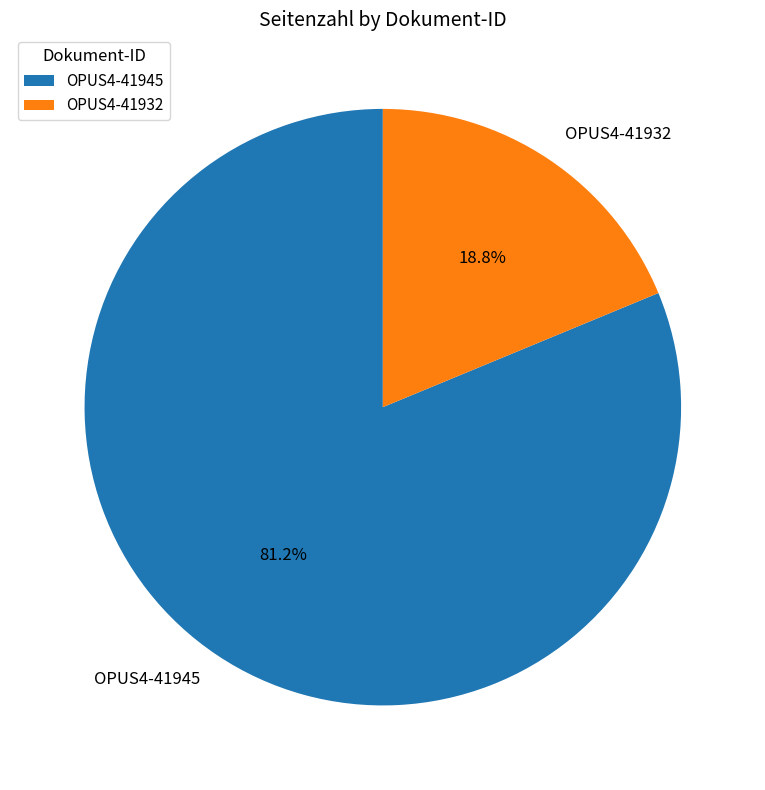

What is the largest slice in the pie chart?

OPUS4-41945